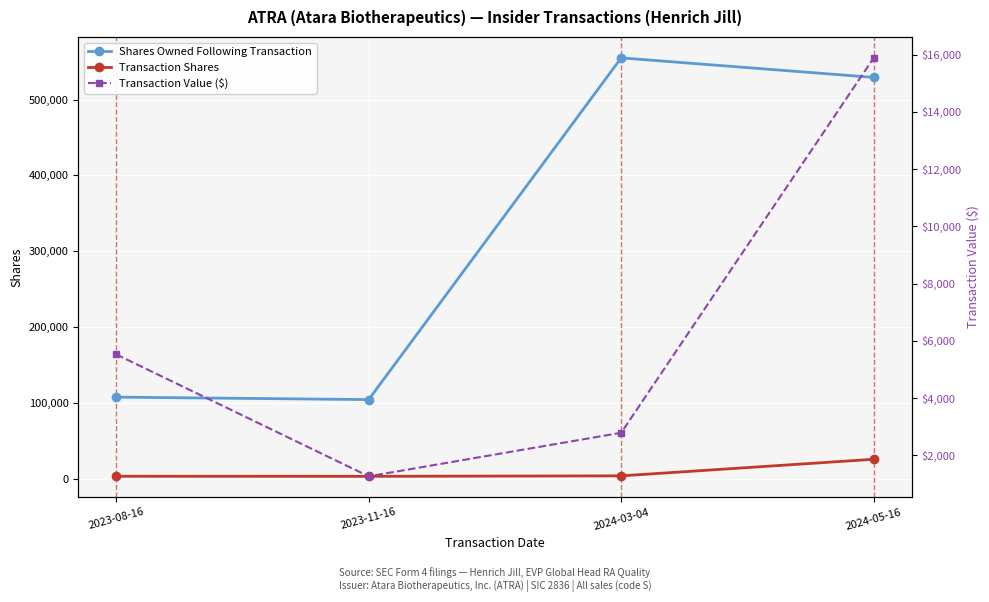

Does the chart display data point markers on the line(s)?

Yes